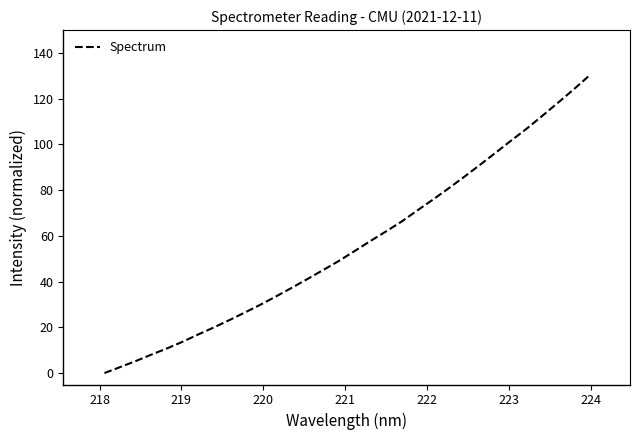

True or false: there are more than 1 points higher than both neighbors.

False